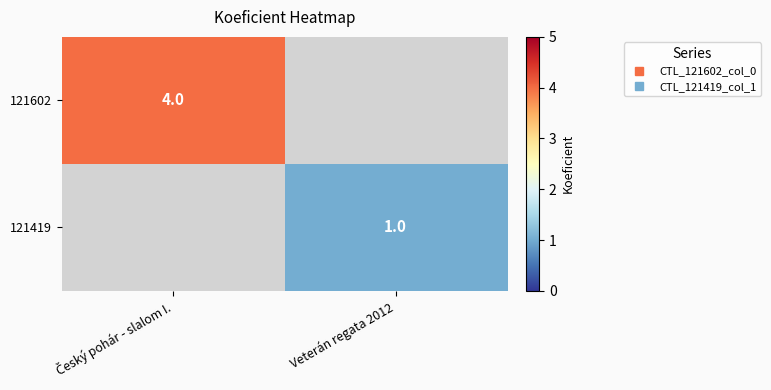

What is the maximum value shown in the chart?

4.0